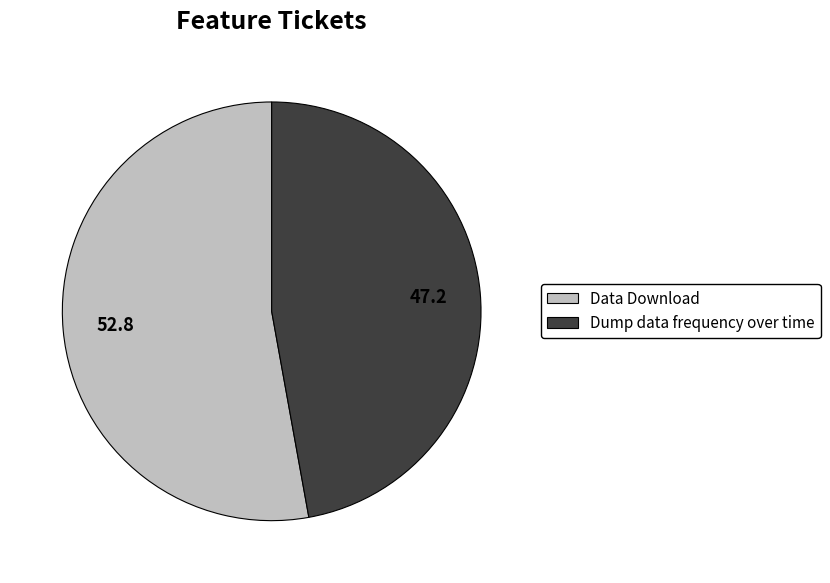

Does Dump data frequency over time represent more than half of the total?

No